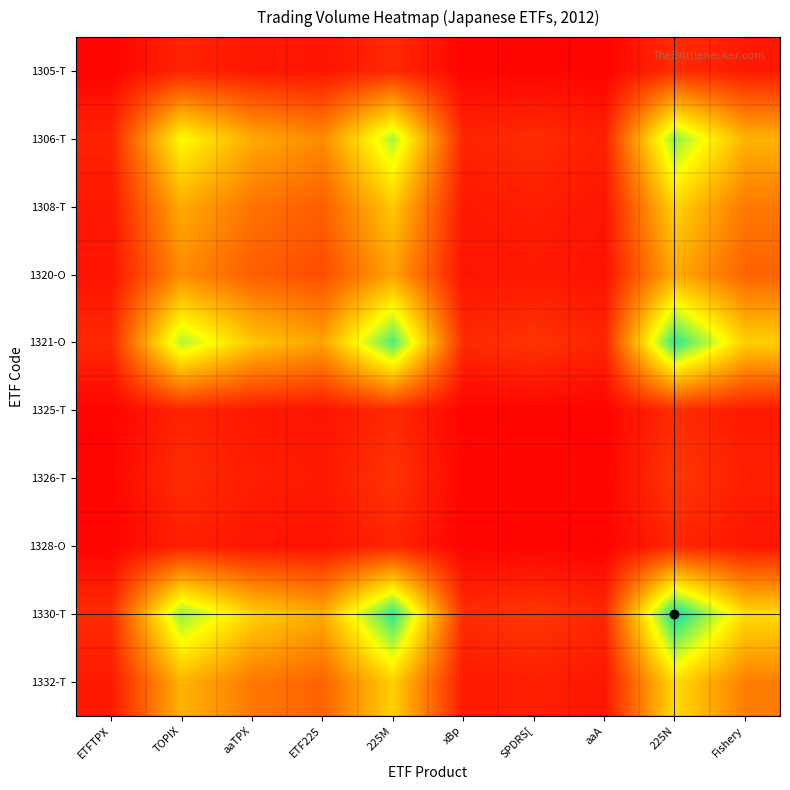

Reading left to right, list all the values displayed in this chart.

1305-T: ETFTPX=0.0	TOPIX=0.1	aaTPX=0.1	ETF225=0.1	225M=0.1	xBp=0.0	SPDRS[=0.0	aaA=0.0	225N=0.1	Fishery=0.1
1306-T: ETFTPX=0.1	TOPIX=0.7	aaTPX=0.4	ETF225=0.4	225M=0.8	xBp=0.1	SPDRS[=0.1	aaA=0.1	225N=0.8	Fishery=0.5
1308-T: ETFTPX=0.1	TOPIX=0.4	aaTPX=0.3	ETF225=0.2	225M=0.5	xBp=0.1	SPDRS[=0.1	aaA=0.1	225N=0.6	Fishery=0.3
1320-O: ETFTPX=0.1	TOPIX=0.4	aaTPX=0.2	ETF225=0.2	225M=0.4	xBp=0.1	SPDRS[=0.1	aaA=0.0	225N=0.4	Fishery=0.3
1321-O: ETFTPX=0.1	TOPIX=0.8	aaTPX=0.5	ETF225=0.4	225M=0.9	xBp=0.1	SPDRS[=0.1	aaA=0.1	225N=0.9	Fishery=0.5
1325-T: ETFTPX=0.0	TOPIX=0.1	aaTPX=0.1	ETF225=0.1	225M=0.1	xBp=0.0	SPDRS[=0.0	aaA=0.0	225N=0.1	Fishery=0.1
1326-T: ETFTPX=0.0	TOPIX=0.1	aaTPX=0.1	ETF225=0.1	225M=0.1	xBp=0.0	SPDRS[=0.0	aaA=0.0	225N=0.1	Fishery=0.1
1328-O: ETFTPX=0.0	TOPIX=0.1	aaTPX=0.1	ETF225=0.0	225M=0.1	xBp=0.0	SPDRS[=0.0	aaA=0.0	225N=0.1	Fishery=0.1
1330-T: ETFTPX=0.1	TOPIX=0.8	aaTPX=0.6	ETF225=0.4	225M=0.9	xBp=0.1	SPDRS[=0.1	aaA=0.1	225N=1.0	Fishery=0.6
1332-T: ETFTPX=0.1	TOPIX=0.5	aaTPX=0.3	ETF225=0.3	225M=0.5	xBp=0.1	SPDRS[=0.1	aaA=0.1	225N=0.6	Fishery=0.3